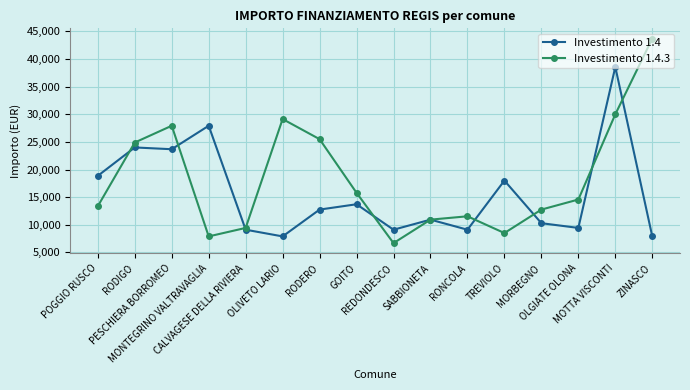

True or false: Investimento 1.4 has more than 0 points higher than both neighbors.

True